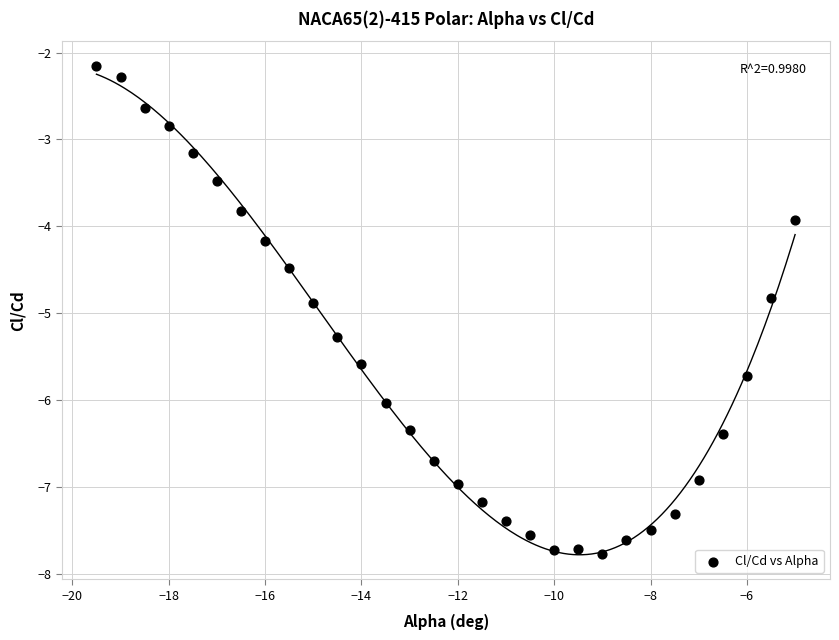

What Y value in the scatter plot is closest to -4?

-3.9